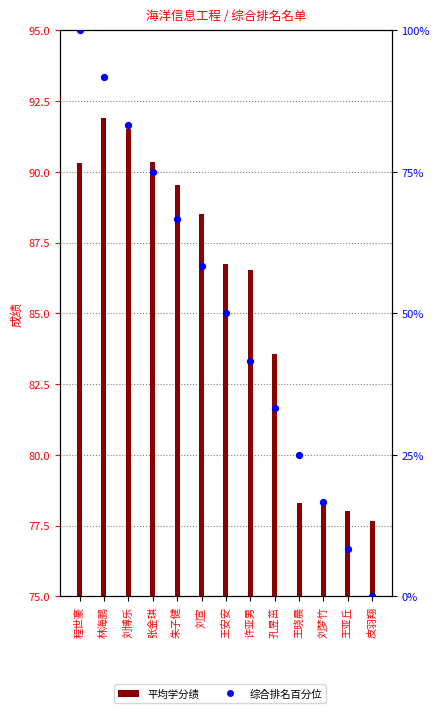

Which has a higher value, 刘梦竹 or 王晓晨?

王晓晨